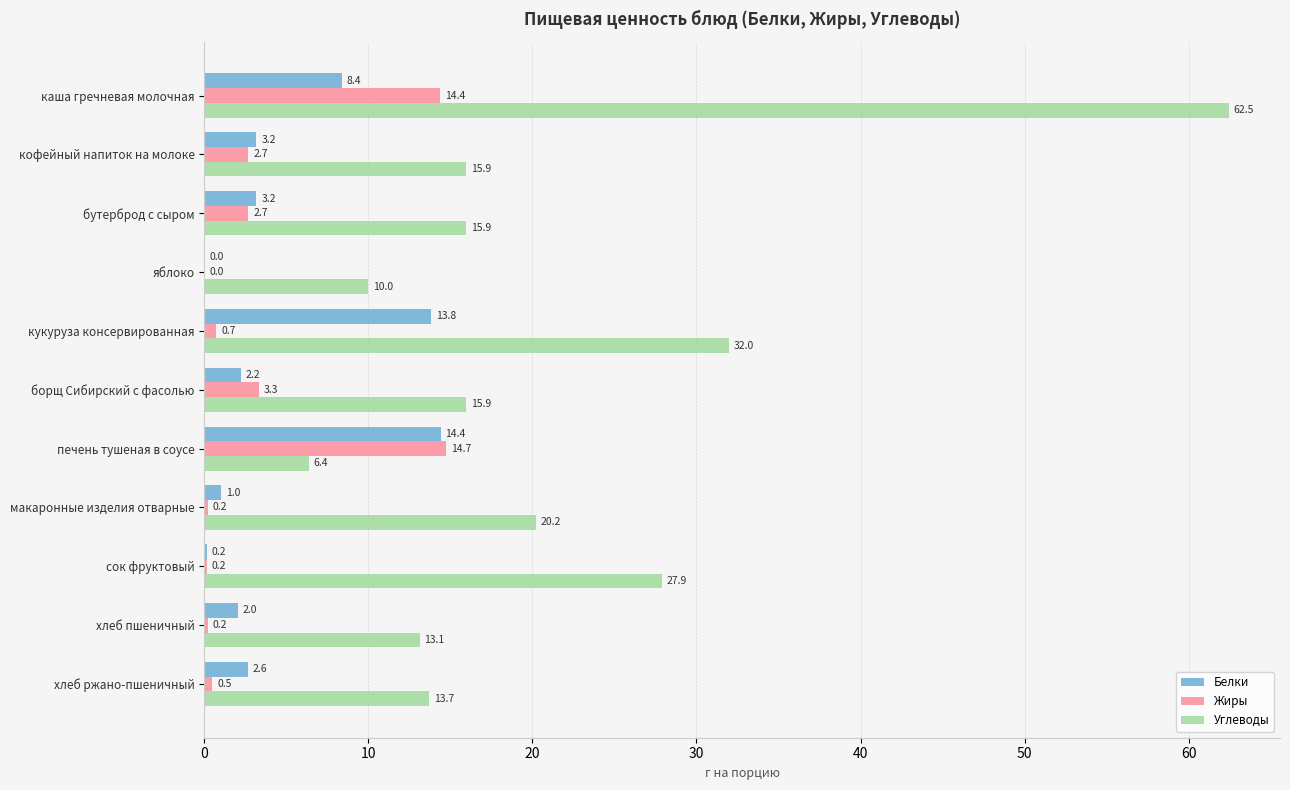

What is the total value across all series at кукуруза консервированная?

46.5